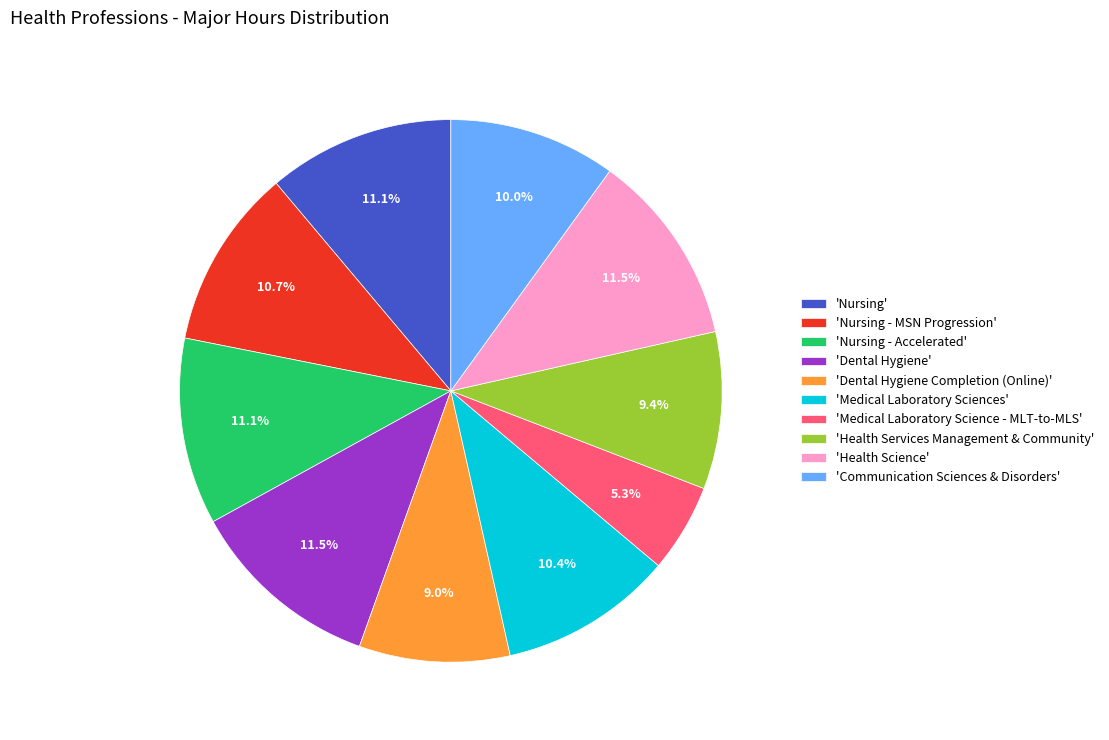

What is the ratio of the value at 'Medical Laboratory Sciences' to the value at 'Nursing - MSN Progression'?

1.0